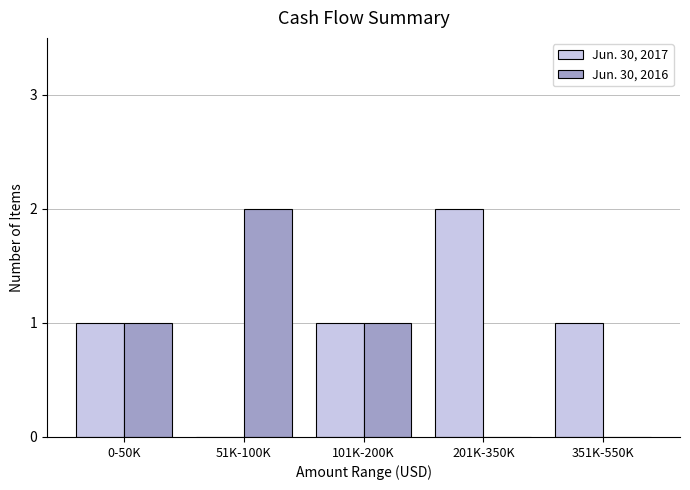

Reading right to left, extract all data points from this chart.

Jun. 30, 2017: 351K-550K=1	201K-350K=2	101K-200K=1	51K-100K=0	0-50K=1
Jun. 30, 2016: 351K-550K=0	201K-350K=0	101K-200K=1	51K-100K=2	0-50K=1